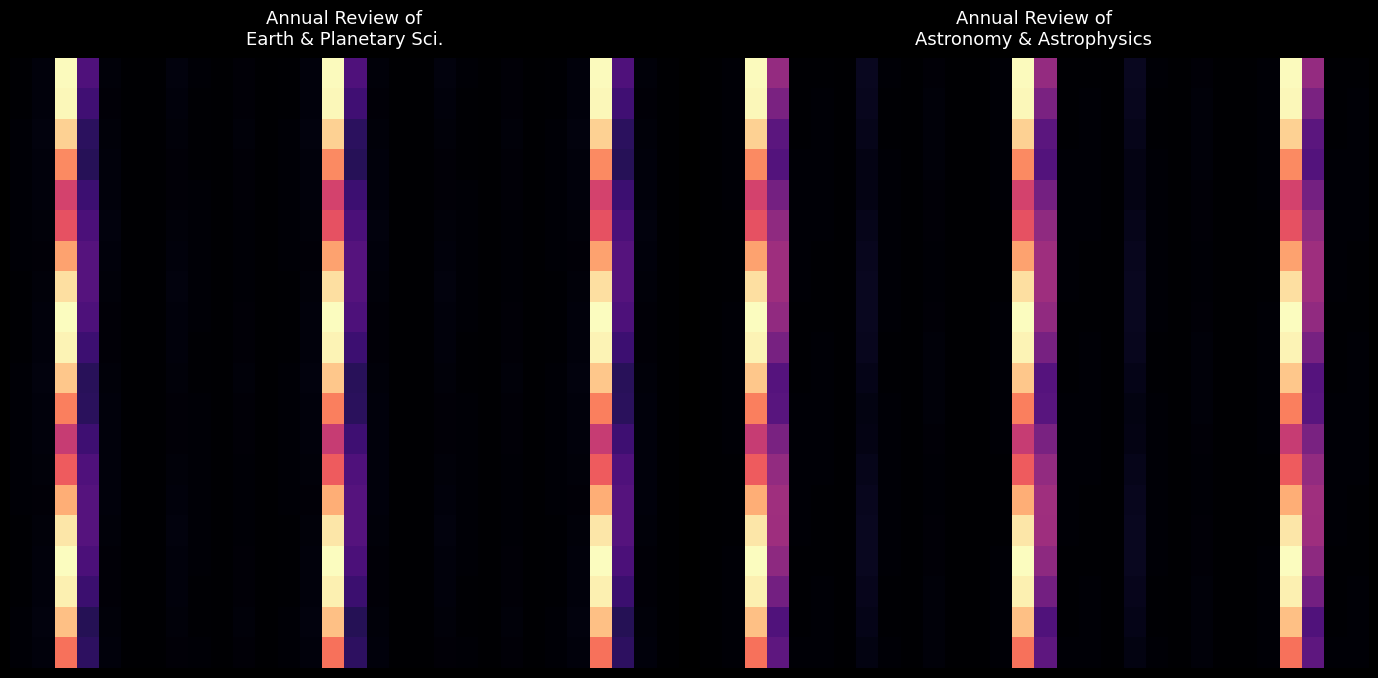

What is the total value across all series at 1?

0.2